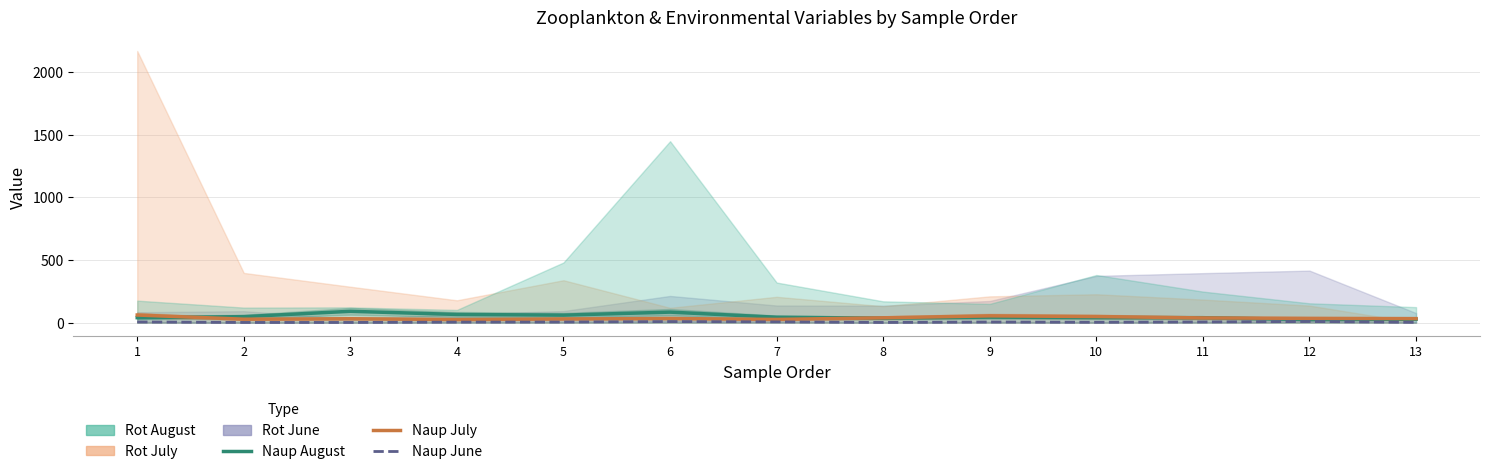

True or false: Naup_August and Naup_June cross at least once.

False